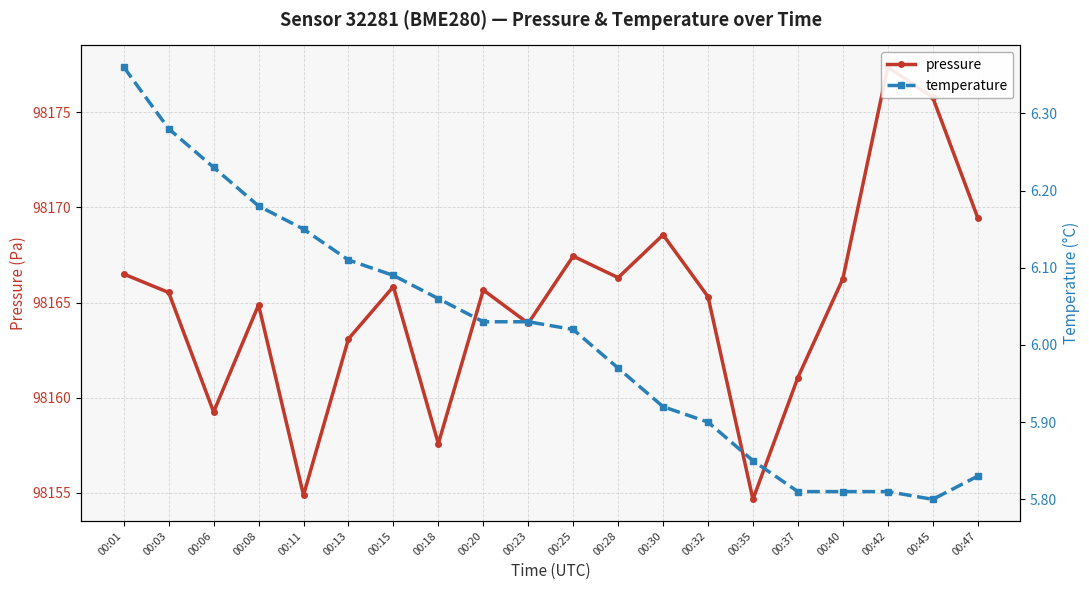

Read the pressure value at 00:37.

98161.1